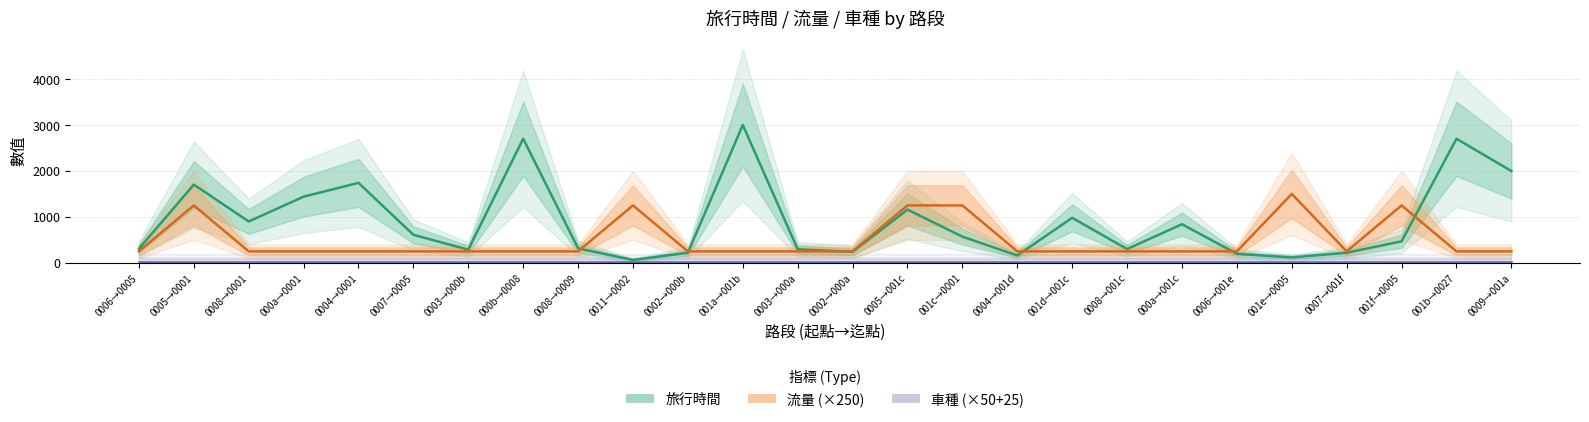

The 車種 (×50+25) series shows 25 at 0003→000a. True or false?

True